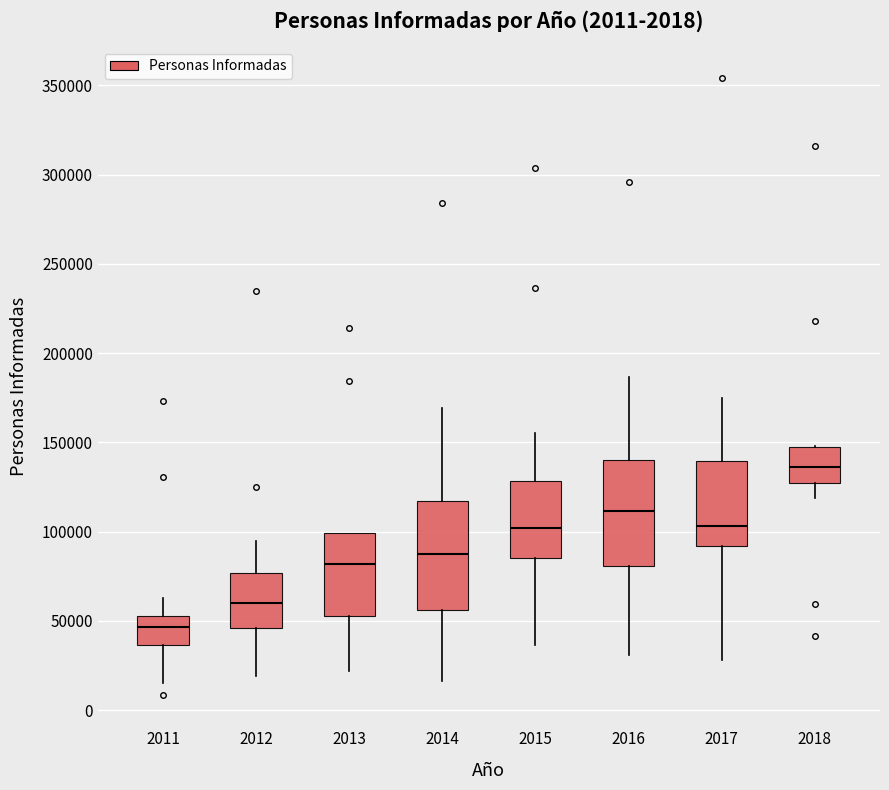

Which box has the highest median line?

2018